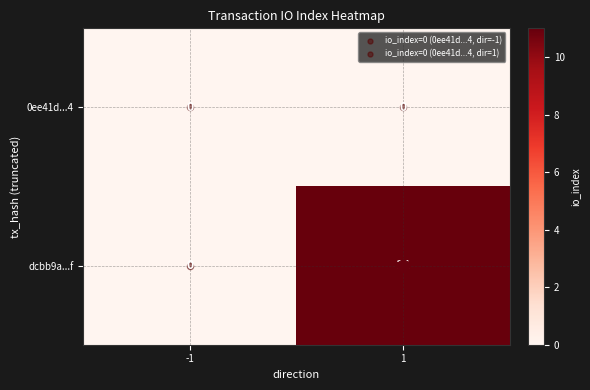

The value of 0ee41d...4 at 1 is 0. True or false?

True